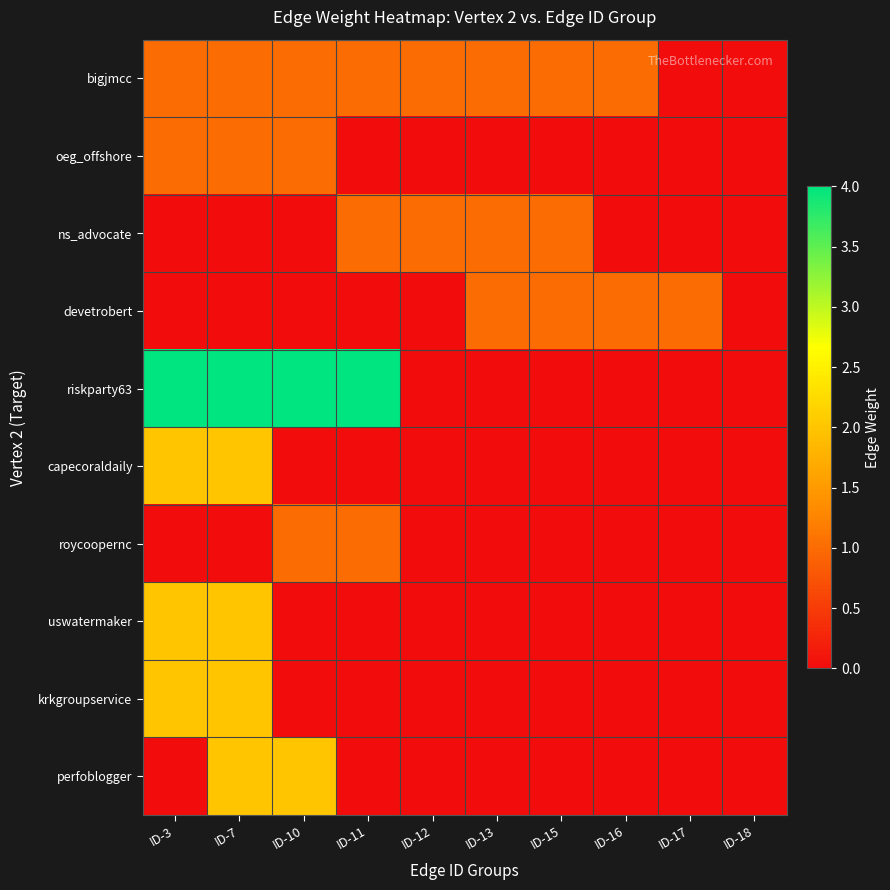

What is the difference between the highest and lowest values at ID-7?

4